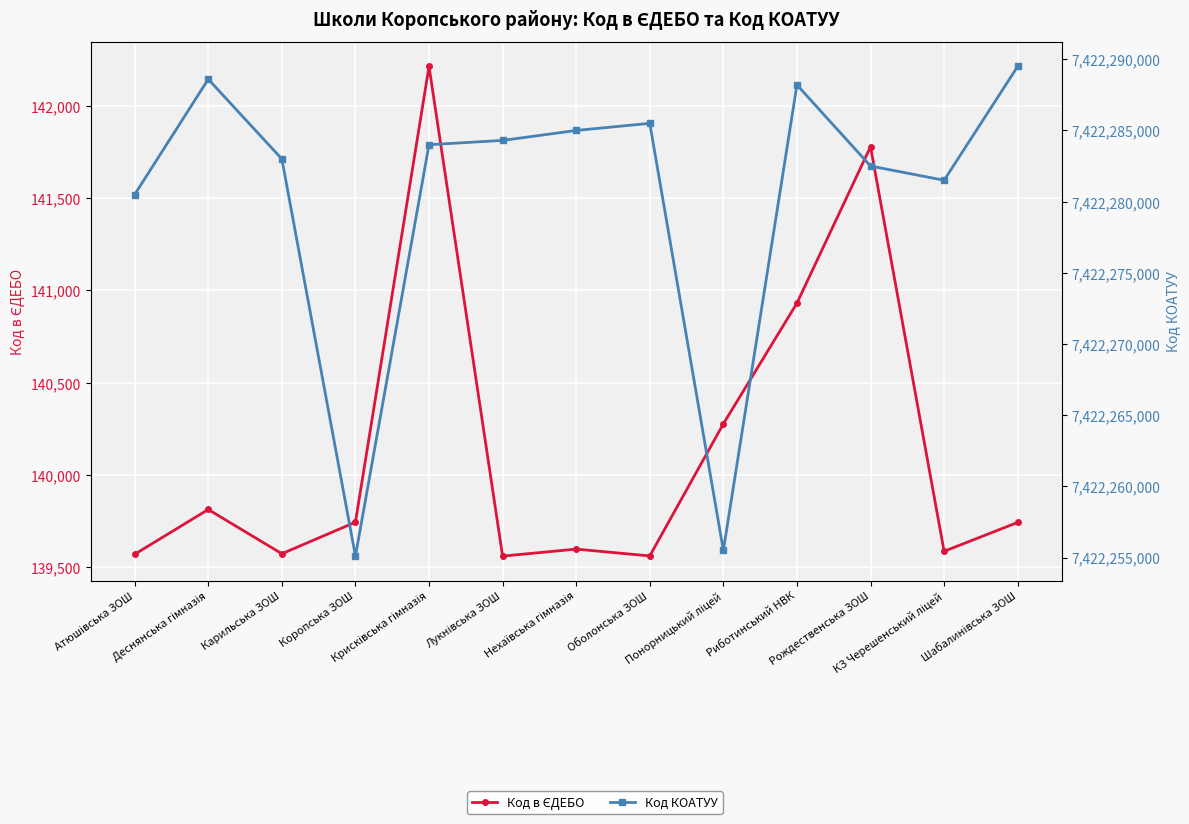

What is the value of the Код КОАТУУ point at the 8th from the left?

7422285501